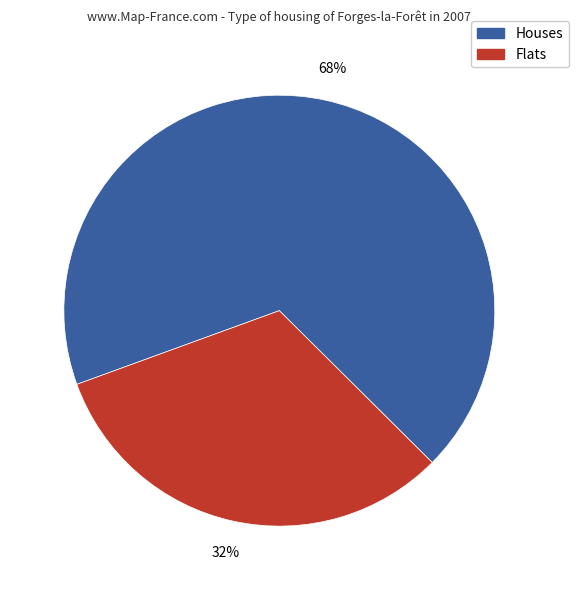

To the nearest percent, what is the difference between the largest and smallest slice percentages?

36%